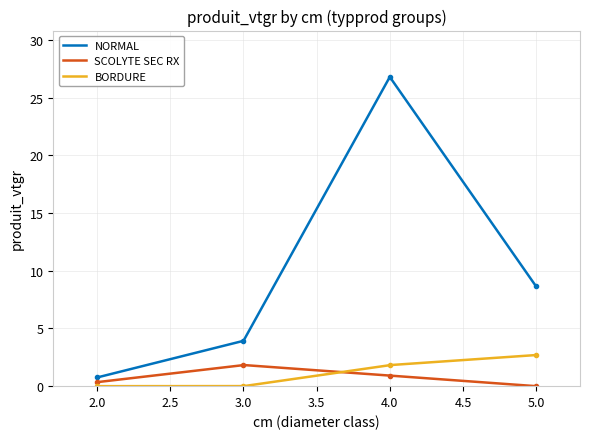

Which series ends up on top after the final intersection of BORDURE and SCOLYTE SEC RX?

BORDURE